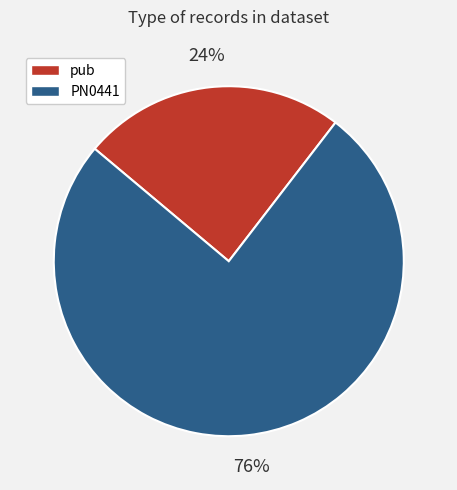

Is it true that PN0441 is 65% of the pie?

False